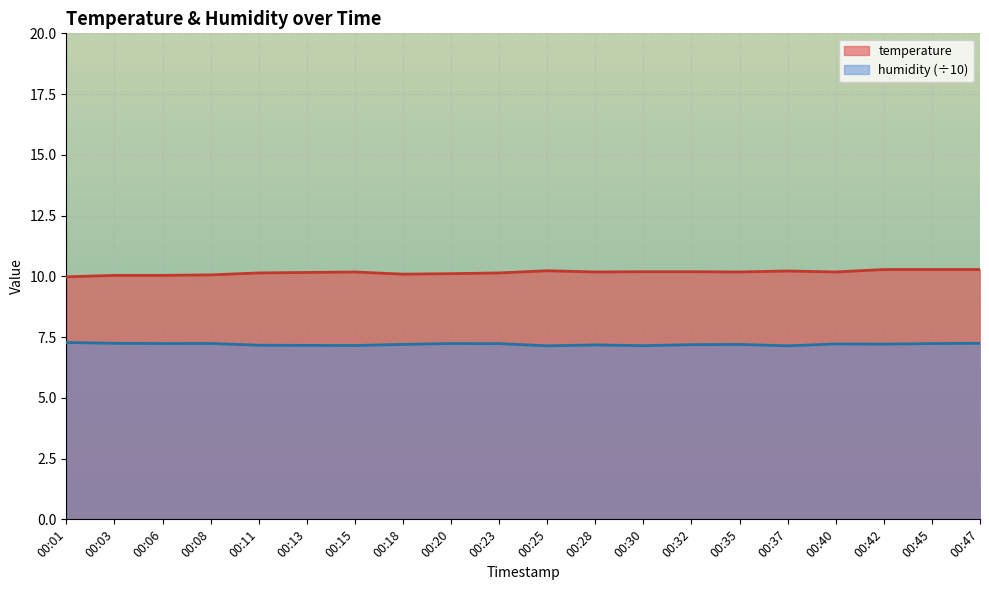

List the labels in order of temperature value, largest first.

00:42, 00:45, 00:47, 00:25, 00:37, 00:30, 00:32, 00:15, 00:28, 00:35, 00:40, 00:13, 00:11, 00:23, 00:20, 00:18, 00:08, 00:03, 00:06, 00:01